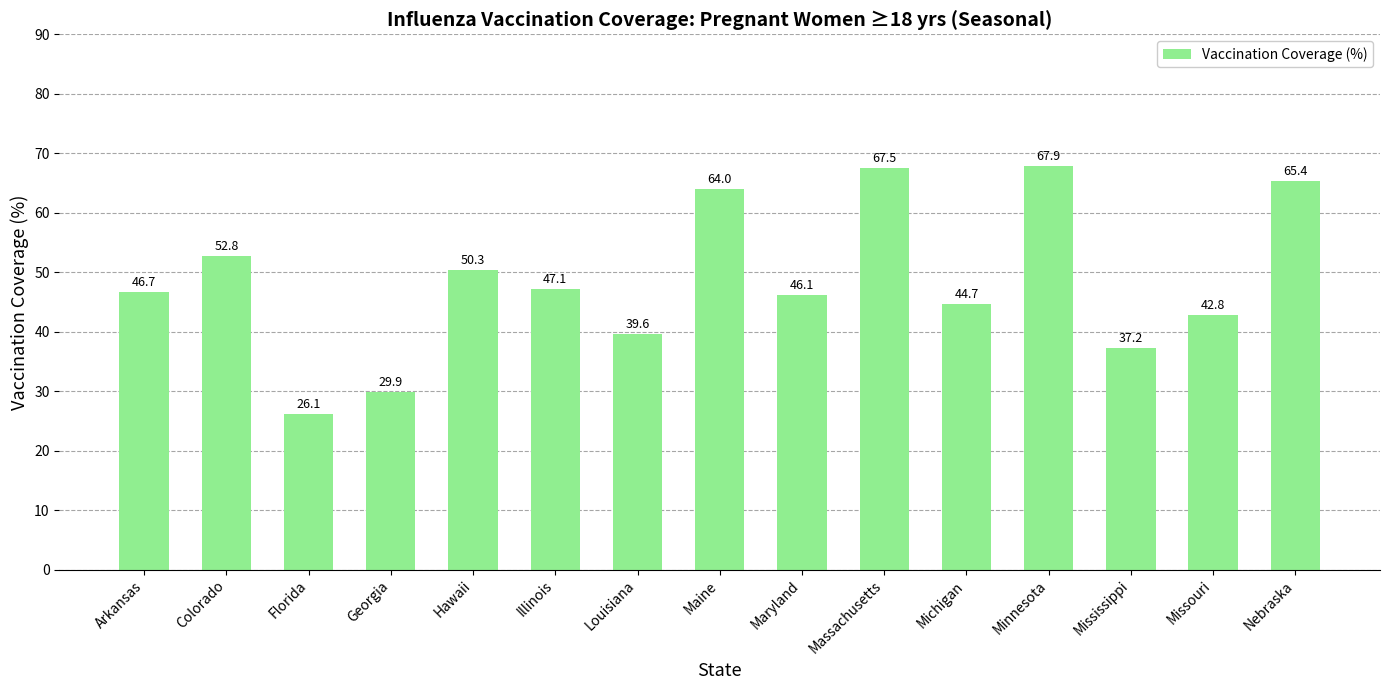

How many data points are above 46?

9